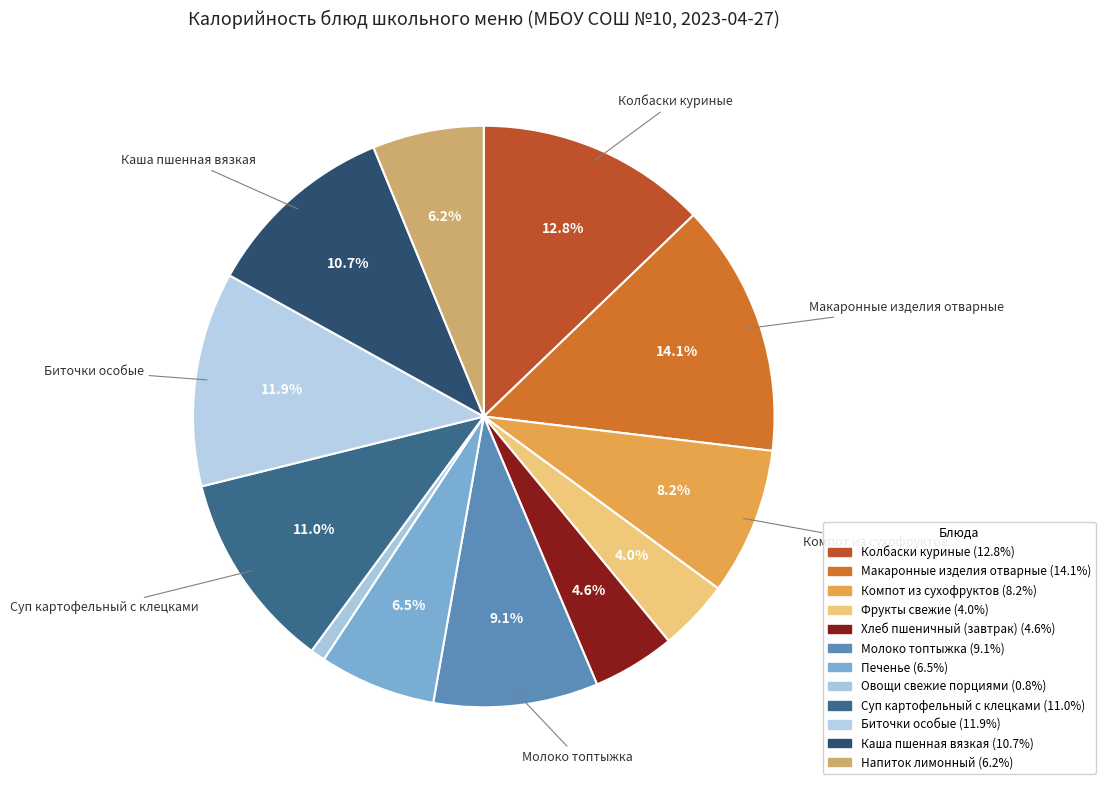

The Молоко топтыжка slice represents 1% of the pie. True or false?

False